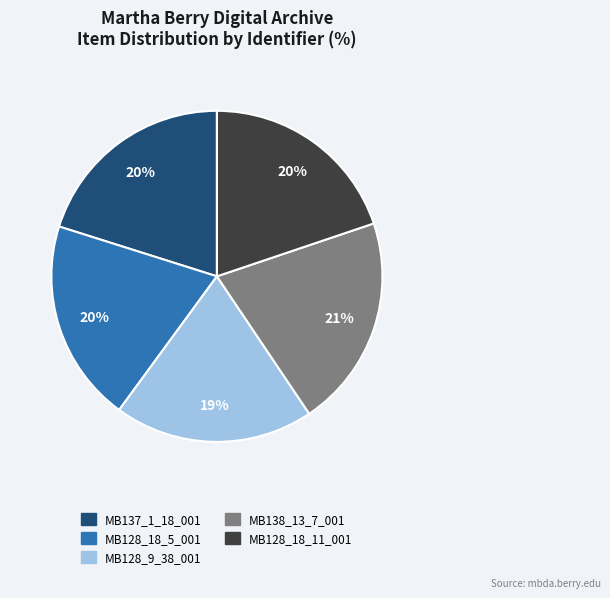

What percentage is the MB128_9_38_001 slice, to the nearest percent?

19%